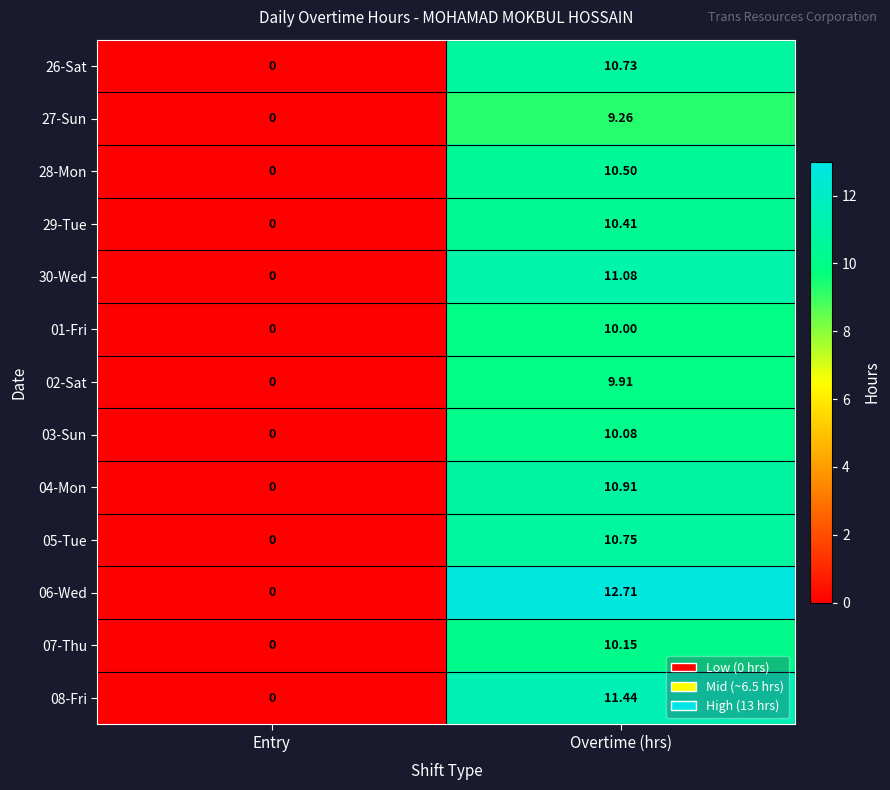

Rank the categories by 04-Mon value from highest to lowest.

Overtime (hrs), Entry